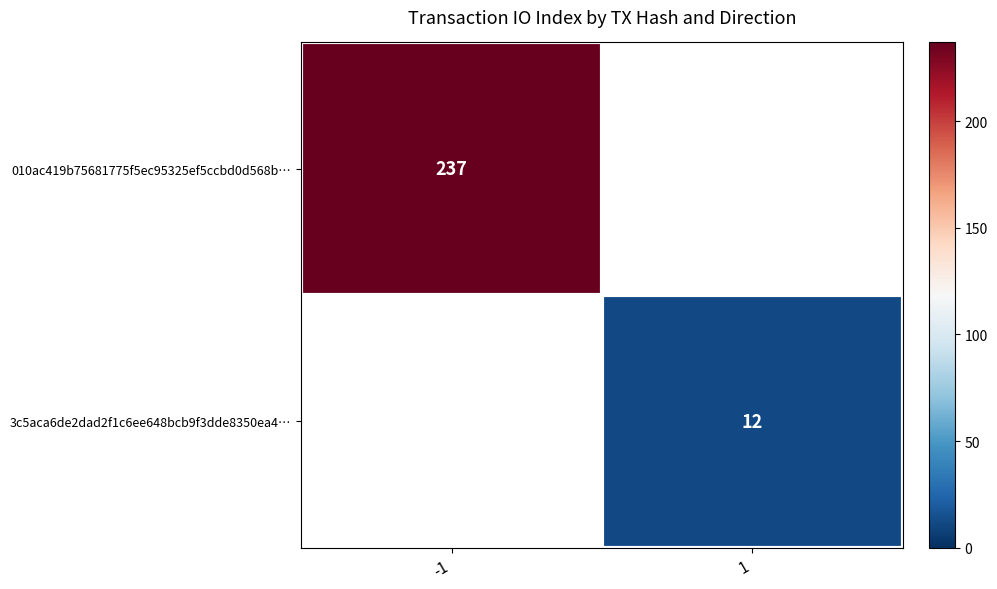

The 3c5aca6de2dad2f1c6ee648bcb9f3dde8350ea4… series shows 7 at 1. True or false?

False